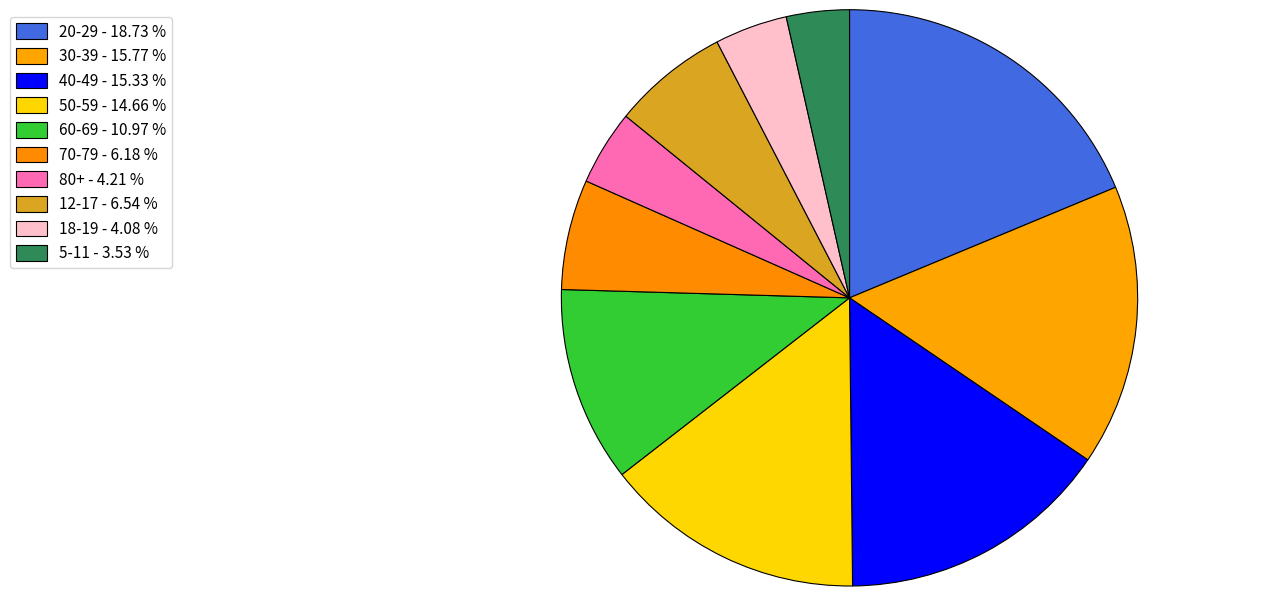

Does 80+ represent more than half of the total?

No